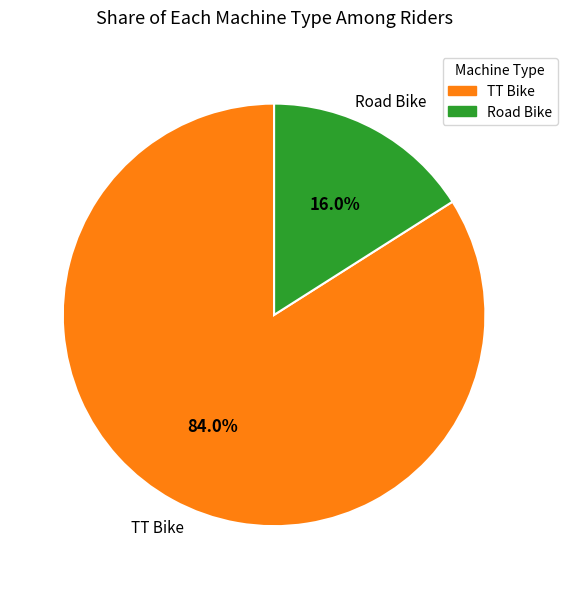

To the nearest percent, what is the combined percentage of Road Bike and TT Bike?

100%